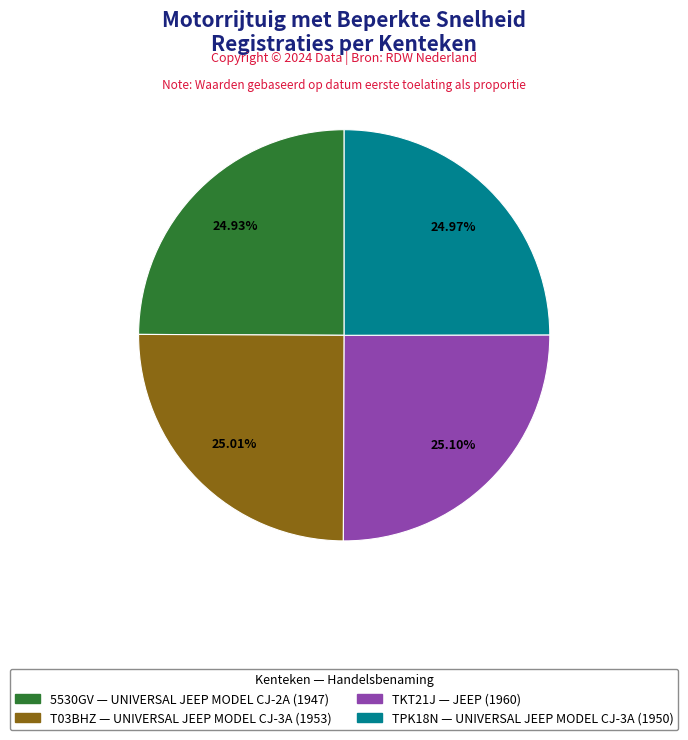

Does 5530GV account for over 50% of the chart?

No